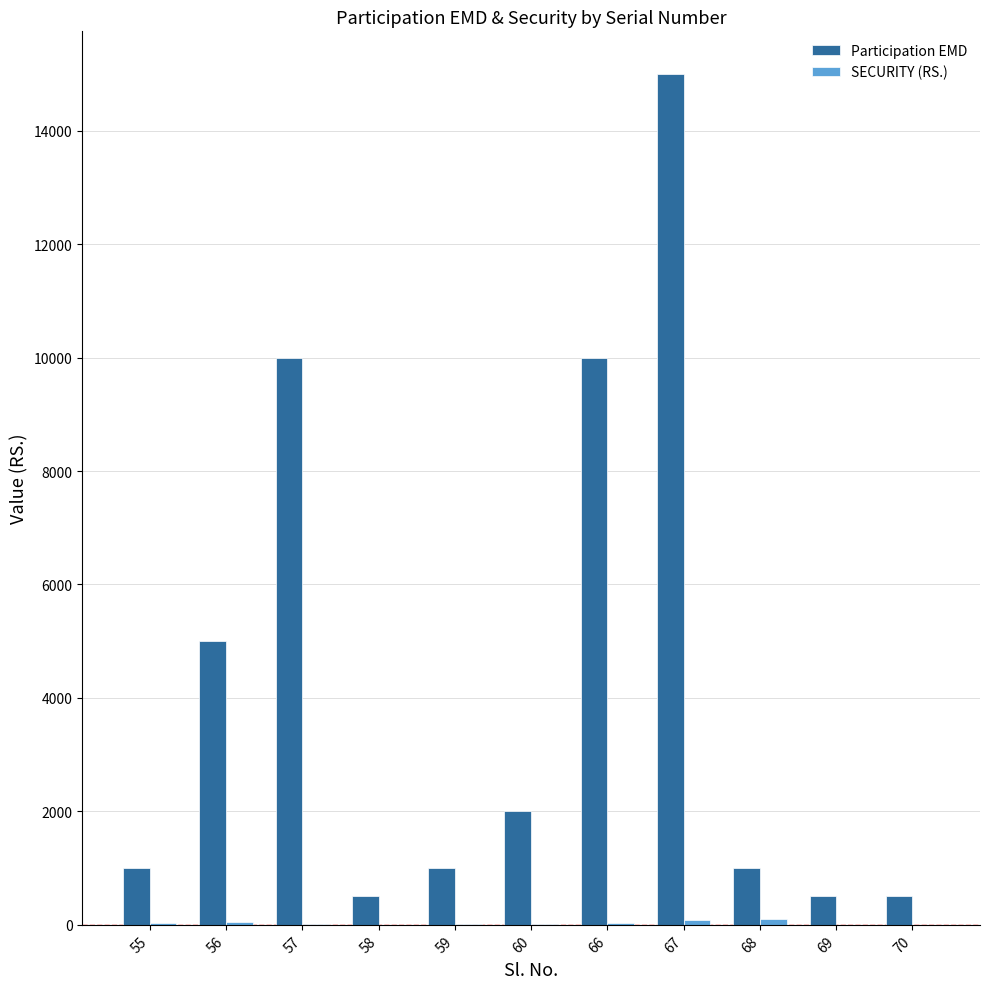

The value of Participation EMD at 68 is 494. True or false?

False